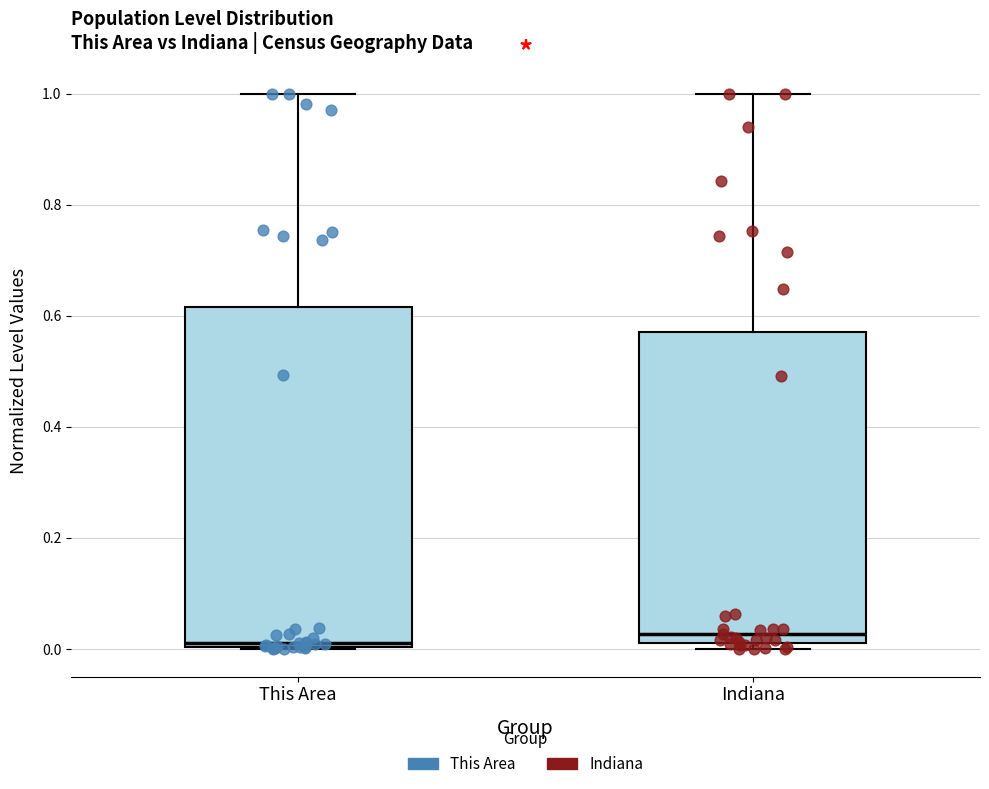

Reading left to right, transcribe this box plot: for each box, give where its median line is, the range the box spans, and where its two whiskers end, as read against the y-axis. The values are not printed on the chart, so give them approximately, as read against the axis.

This Area: median 0.02, box 0.00 to 0.62, whiskers 0.00 to 1.00
Indiana: median 0.02 (just above the box's lower edge), box 0.02 to 0.58, whiskers 0.00 to 1.00